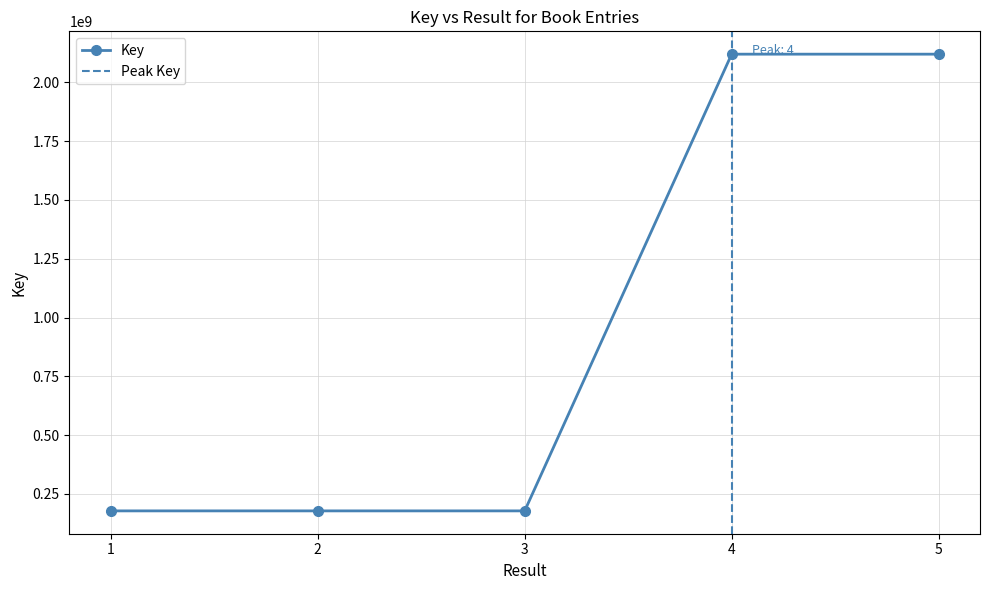

True or false: the data has more than 2 interior local peaks.

False